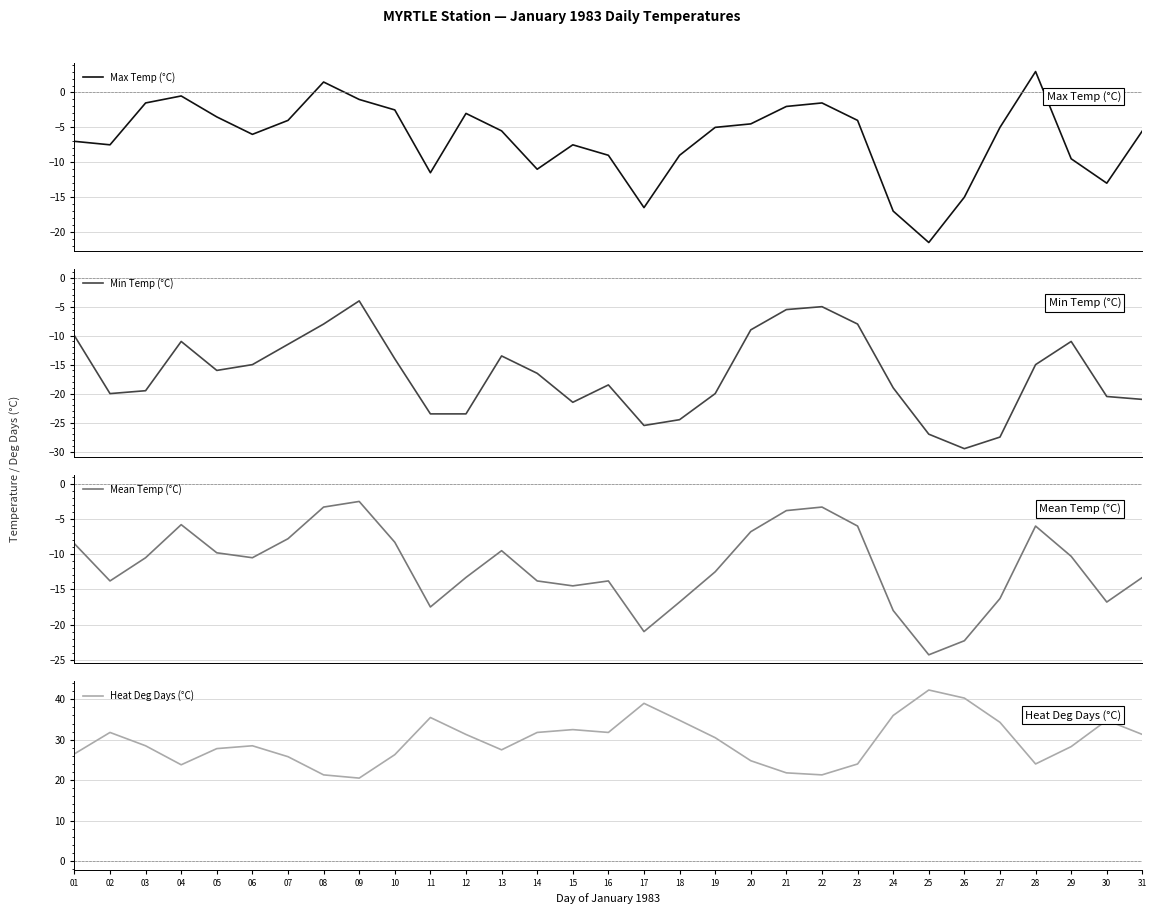

How many series are shown in this chart?

4